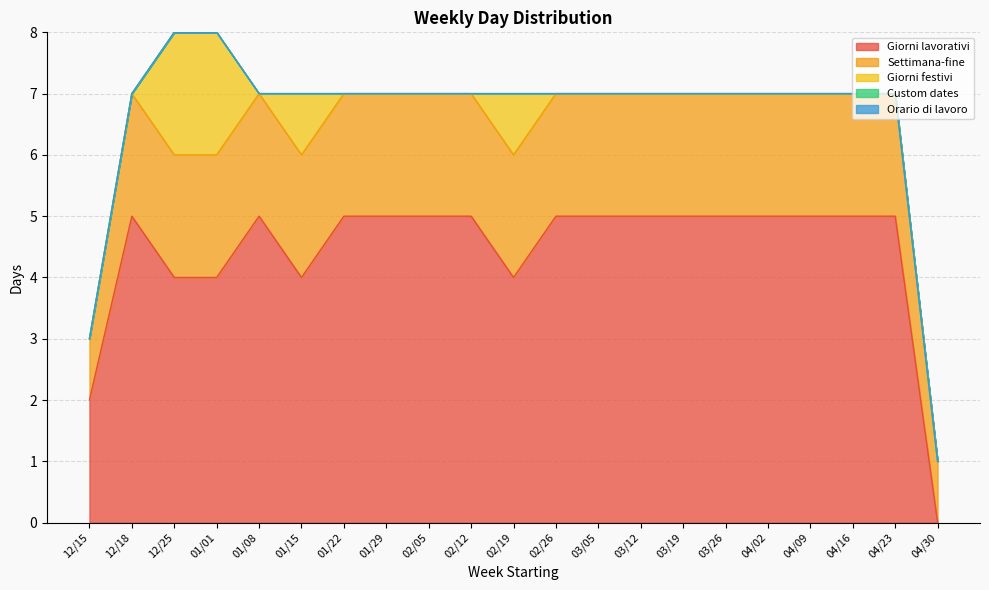

True or false: Giorni festivi and Giorni lavorativi intersect in this chart.

False